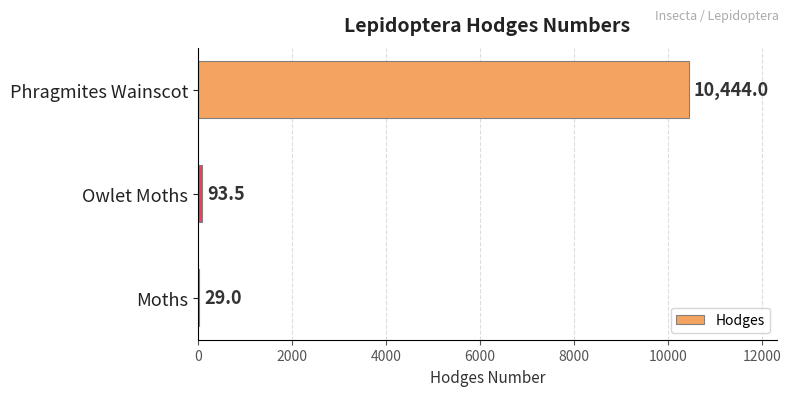

The chart shows a value of 10444.0 at Phragmites Wainscot. True or false?

True